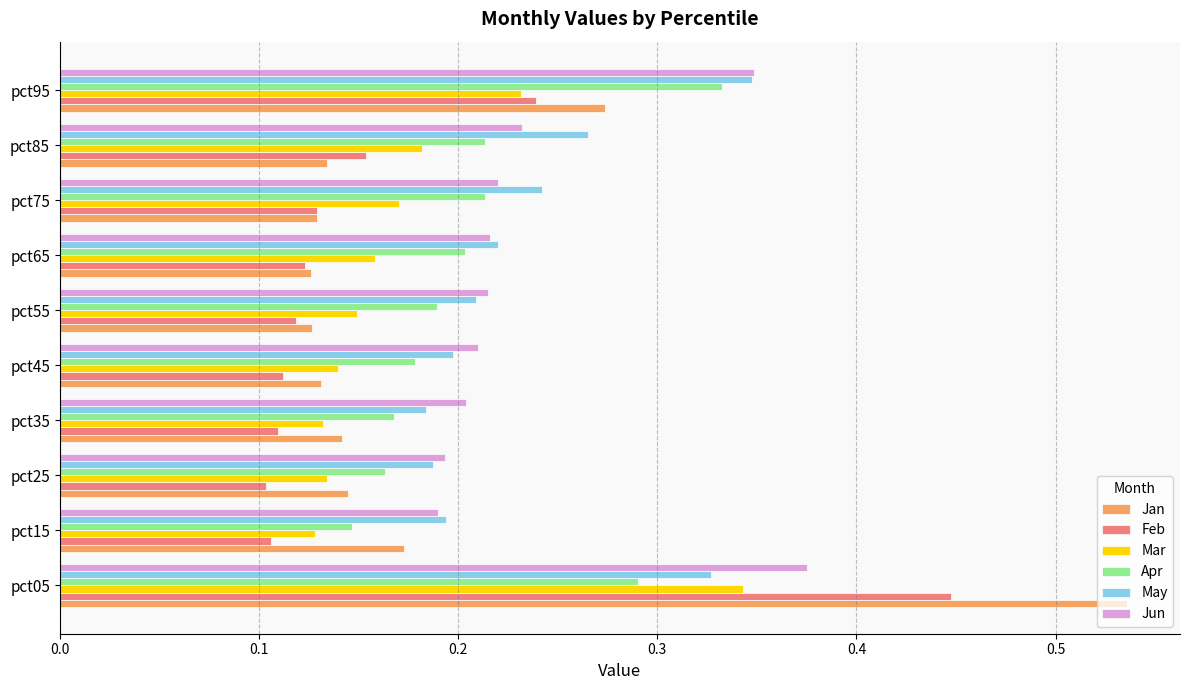

At which label does Apr reach its minimum?

pct15